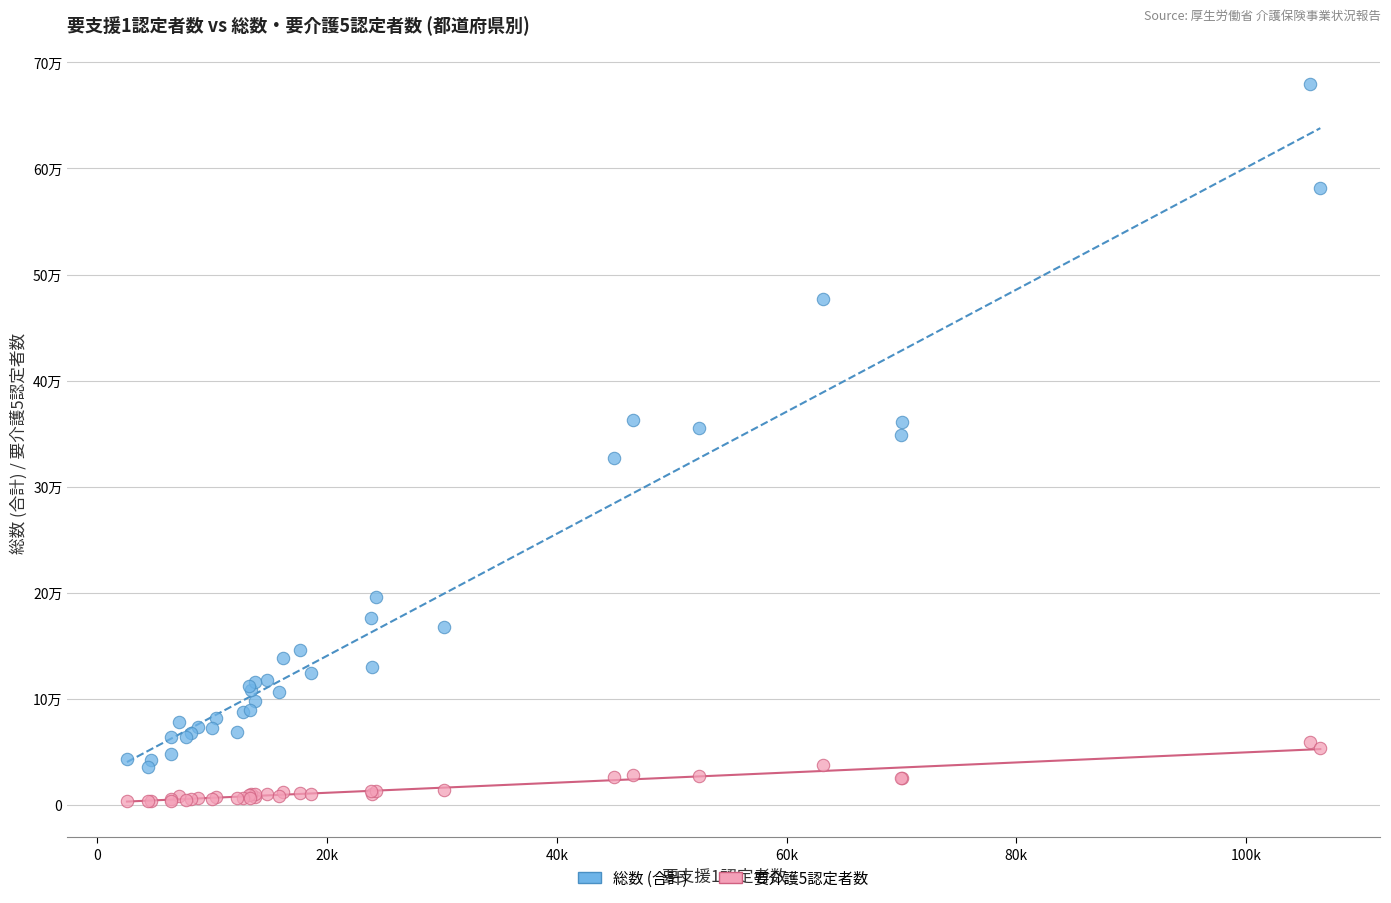

Which series contains the highest Y value?

総数 (合計)